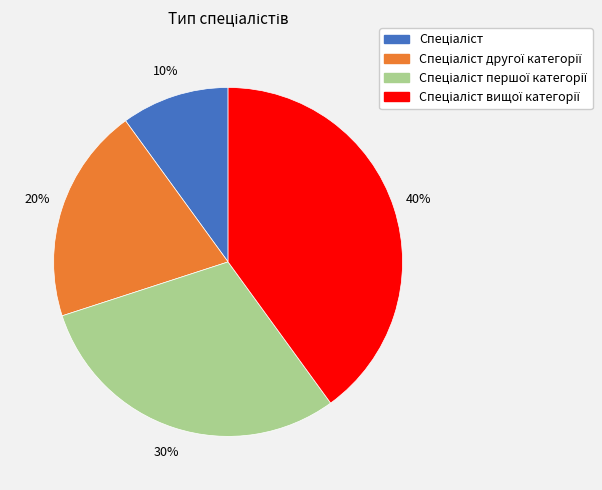

To the nearest percent, what is the average slice percentage?

25%